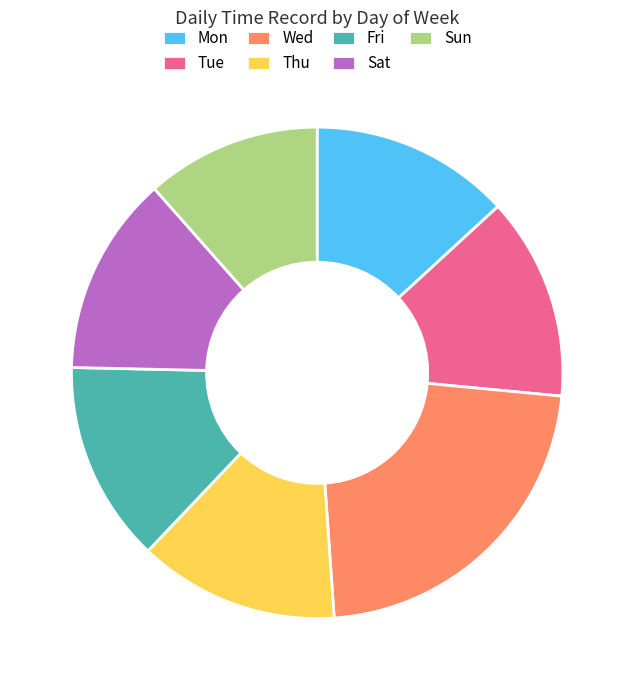

Is there any slice that represents more than half of the pie?

No